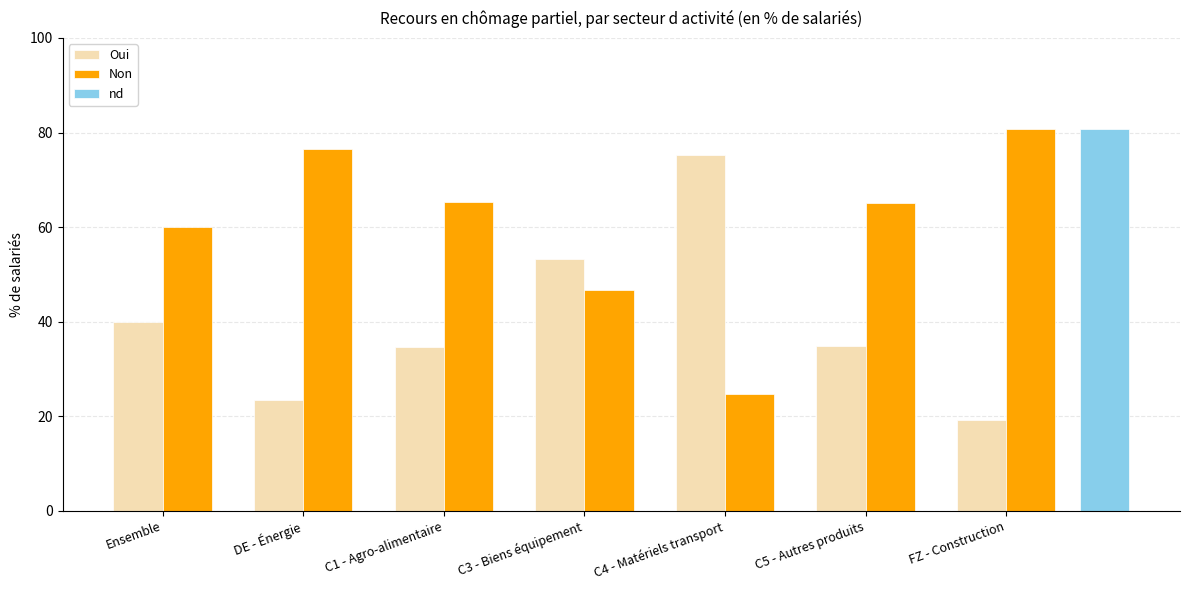

At which label does Non reach its minimum?

C4 - Matériels transport